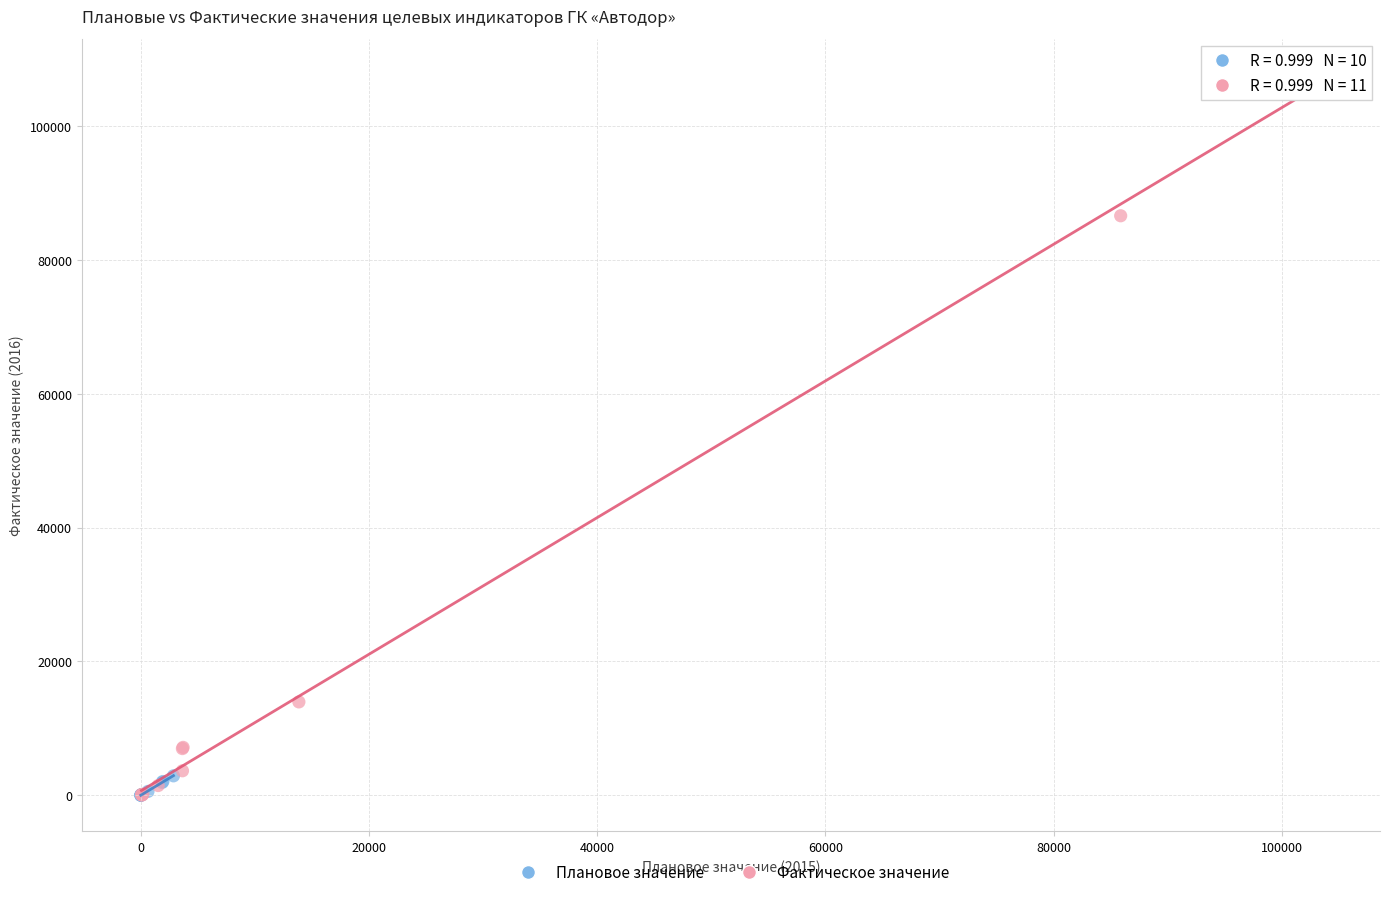

Which series contains the highest Y value?

Фактическое значение